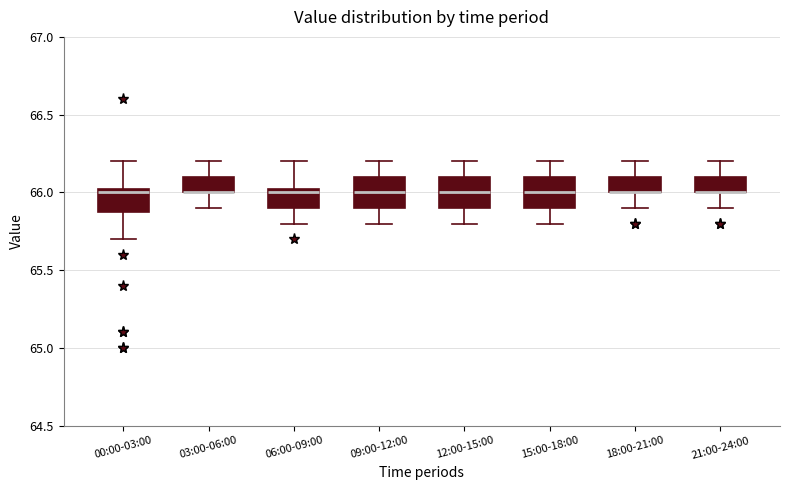

Where does the lower whisker of the box for 21:00-24:00 end on the y-axis? The values are not printed on the chart, so give them approximately, as read against the axis.

65.90